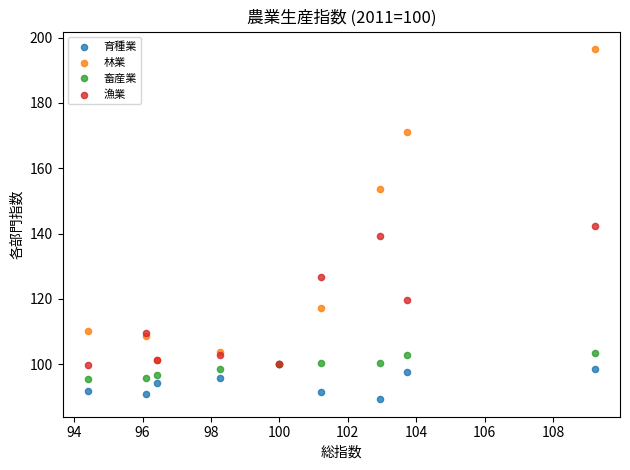

What are all the series names shown in the legend?

育種業, 林業, 畜産業, 漁業